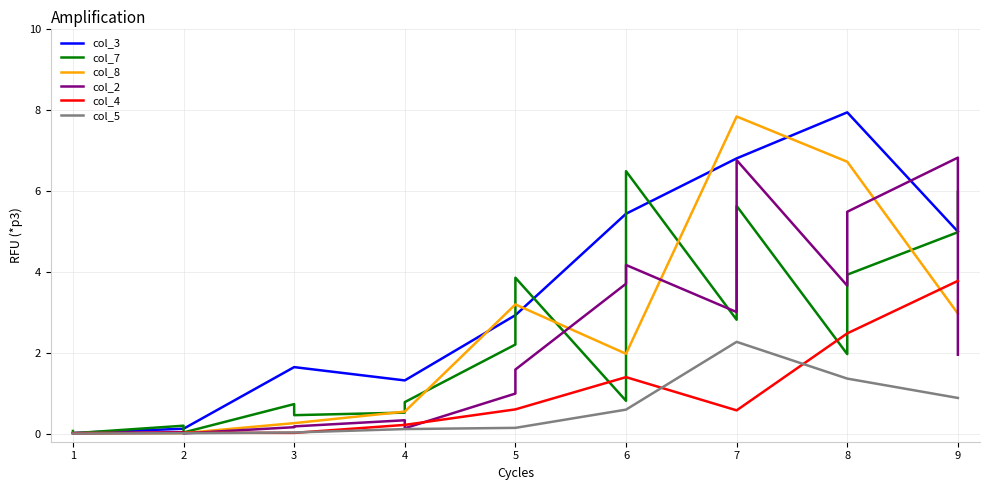

Which series changed the most between 0 and 11?

col_7